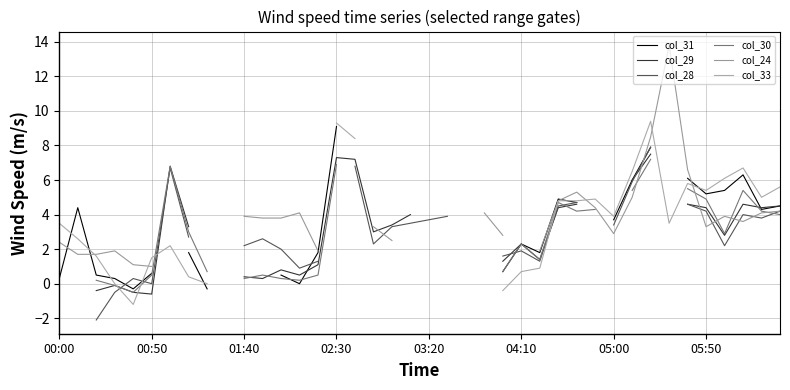

Where is col_31 nearest to the value 4?

05:00